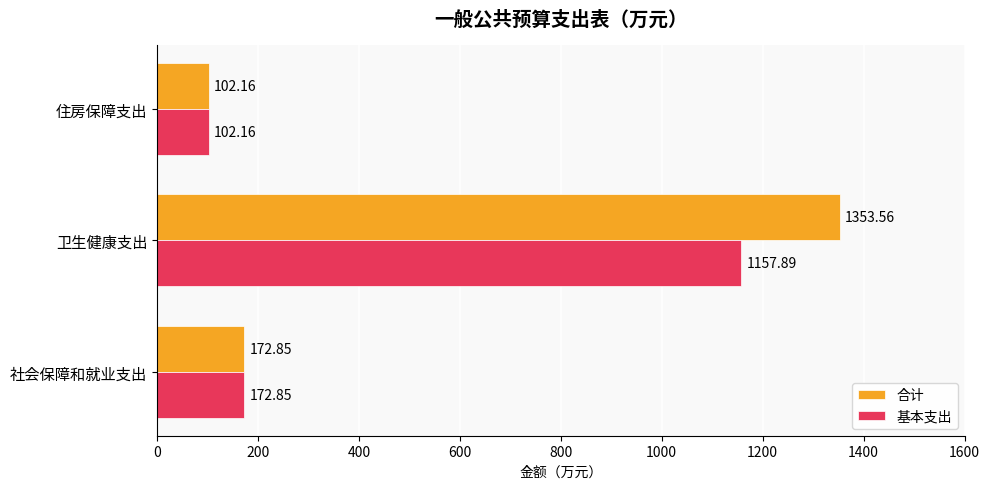

Rank the series by their maximum value, from highest to lowest.

合计, 基本支出